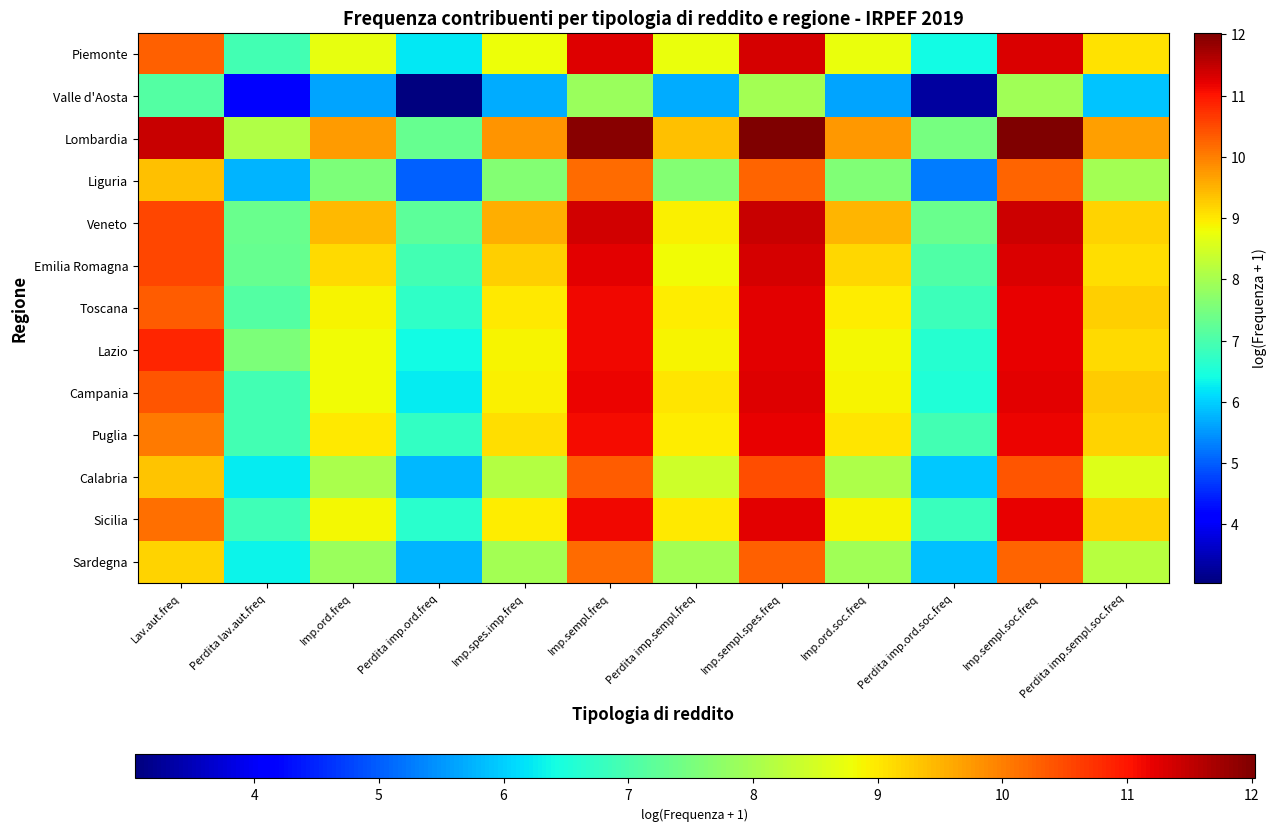

How many data points does each series have?

12